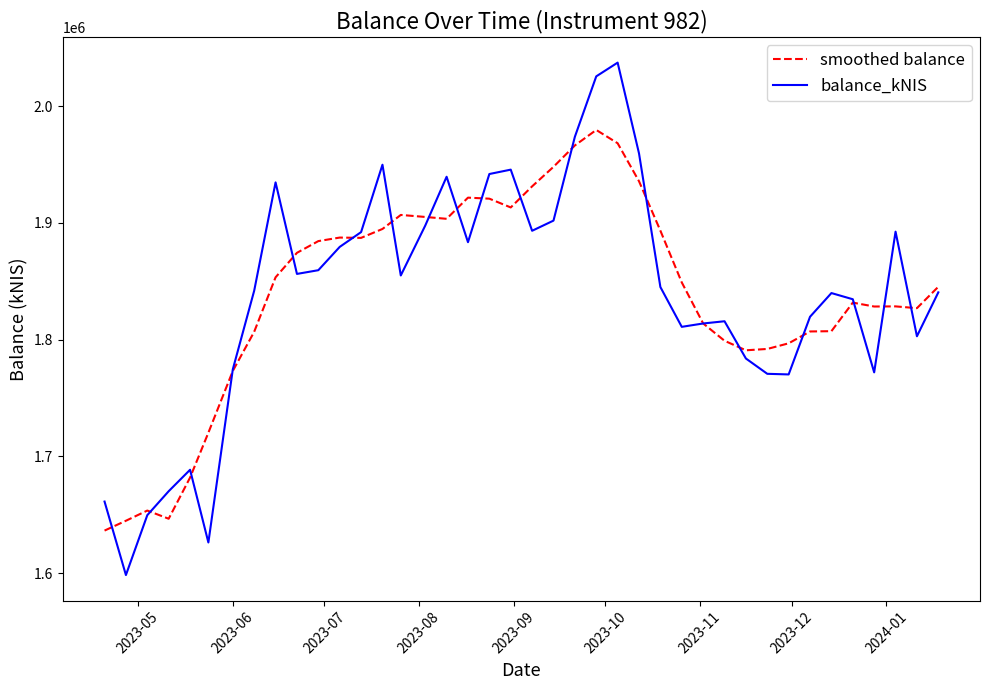

What is the maximum value shown in the chart?

2037280.4